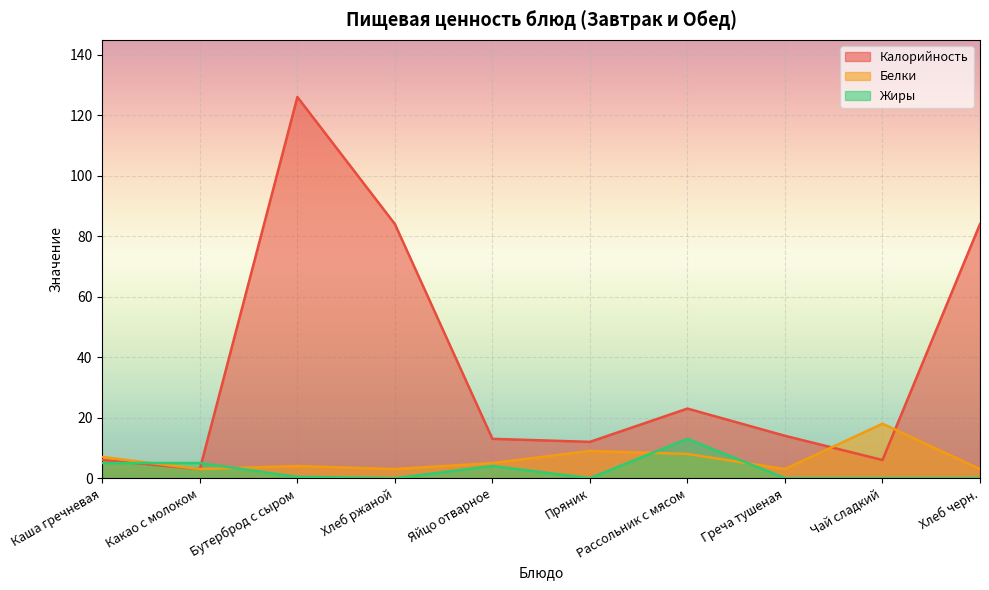

What is the difference between the highest and lowest values at Рассольник с мясом?

15.0